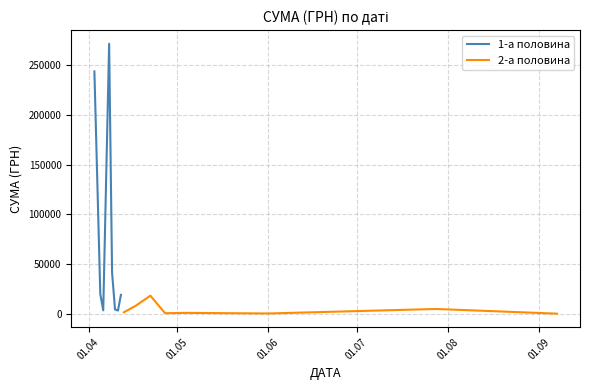

What is the value of the 1-а половина point at the 1st from the left?

243850.0